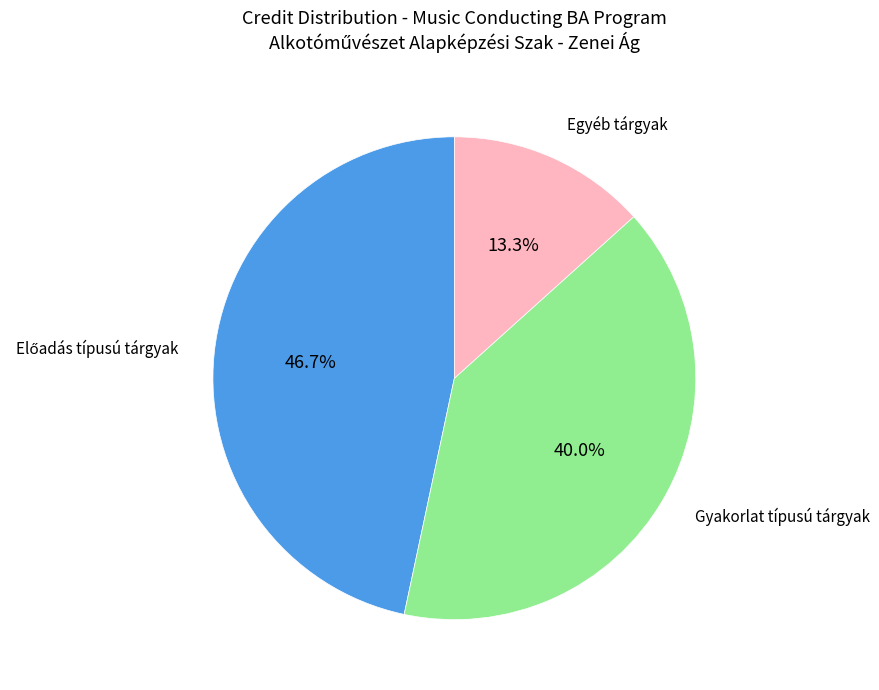

Is there any slice that represents more than half of the pie?

No